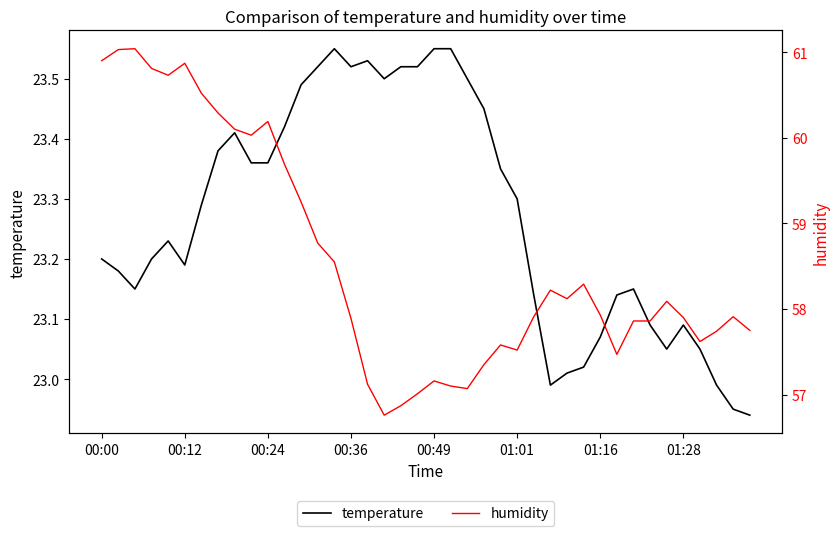

What is the value of the humidity point at the 9th from the left?

60.1